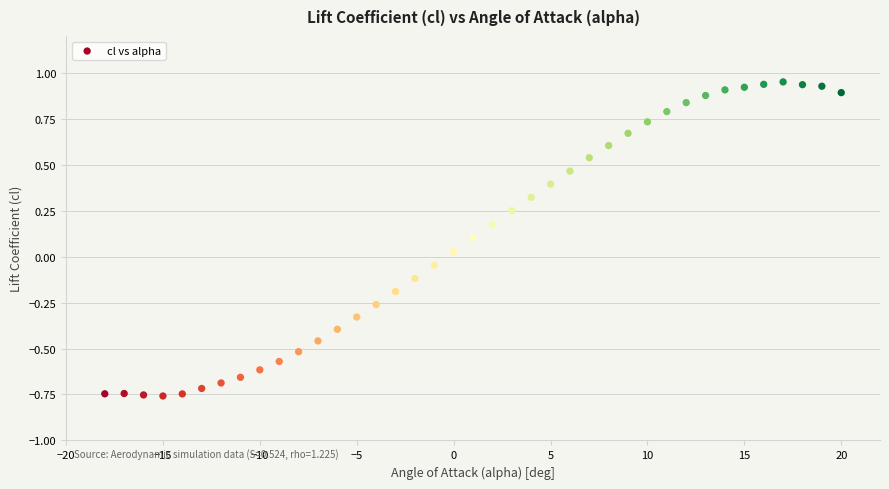

What is the range of X values (max minus min)?

38.0